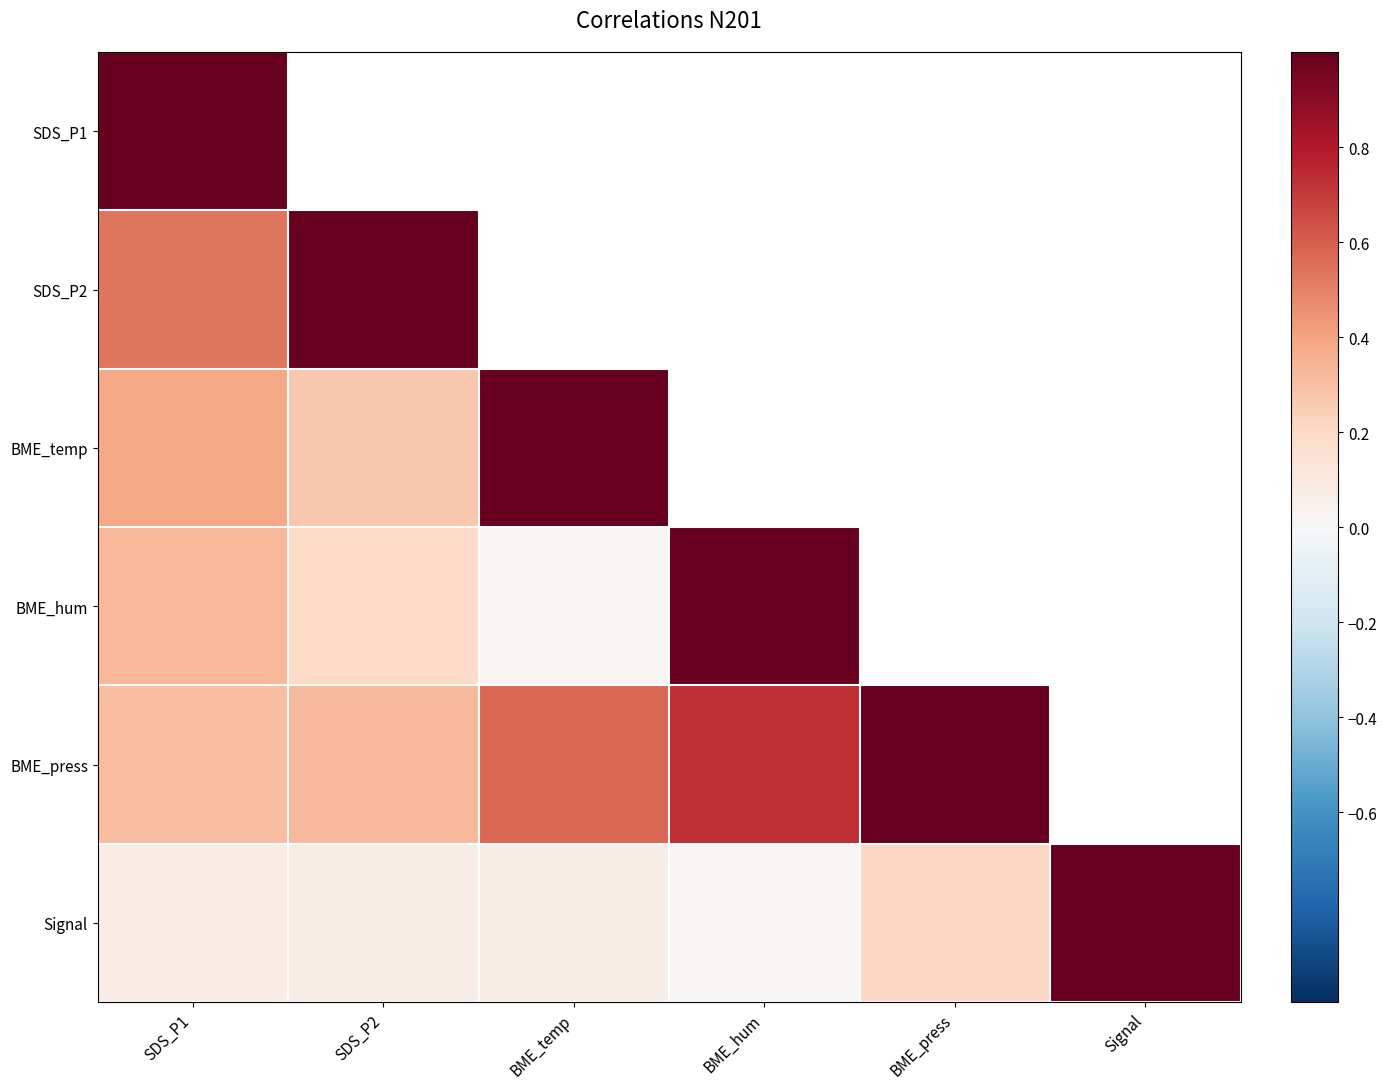

At which label is SDS_P2 closest to 0?

SDS_P1